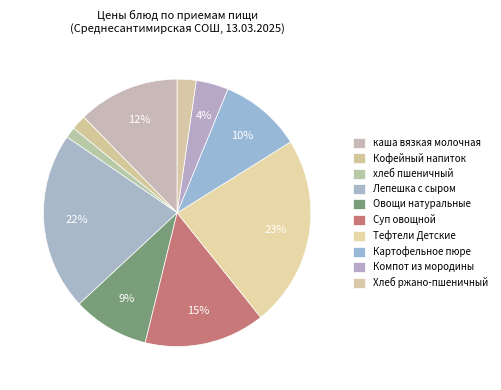

What percentage is the Компот из мородины slice, to the nearest percent?

4%